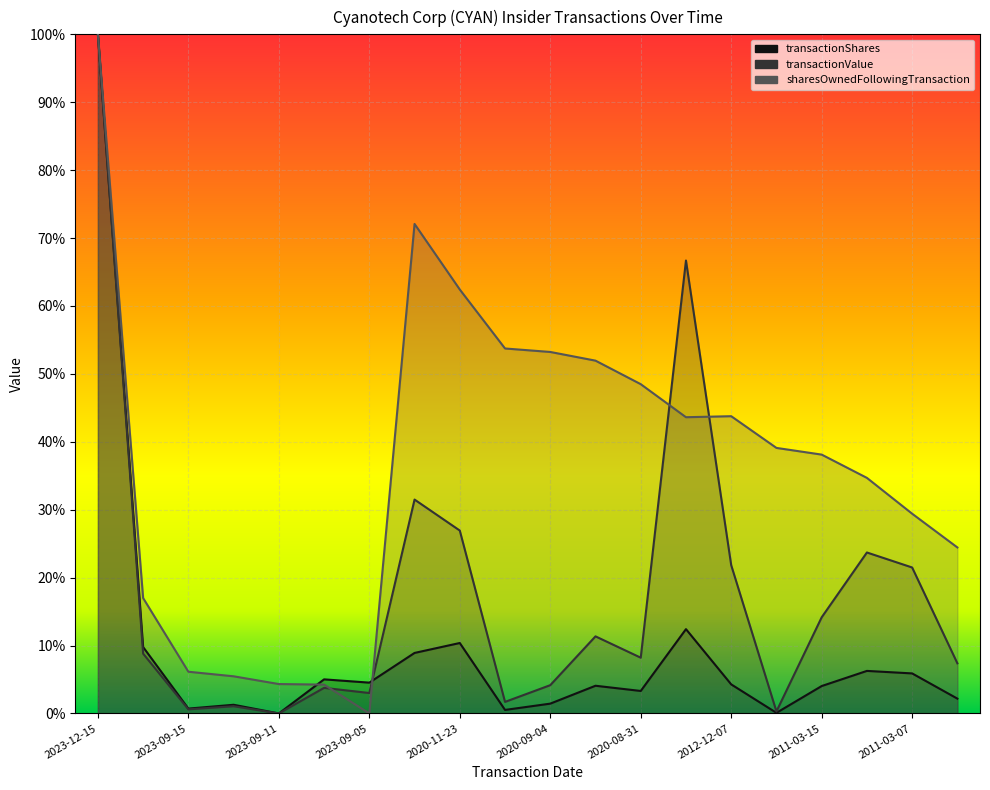

Rank the series at 2023-12-01 from highest to lowest value.

sharesOwnedFollowingTransaction, transactionShares, transactionValue